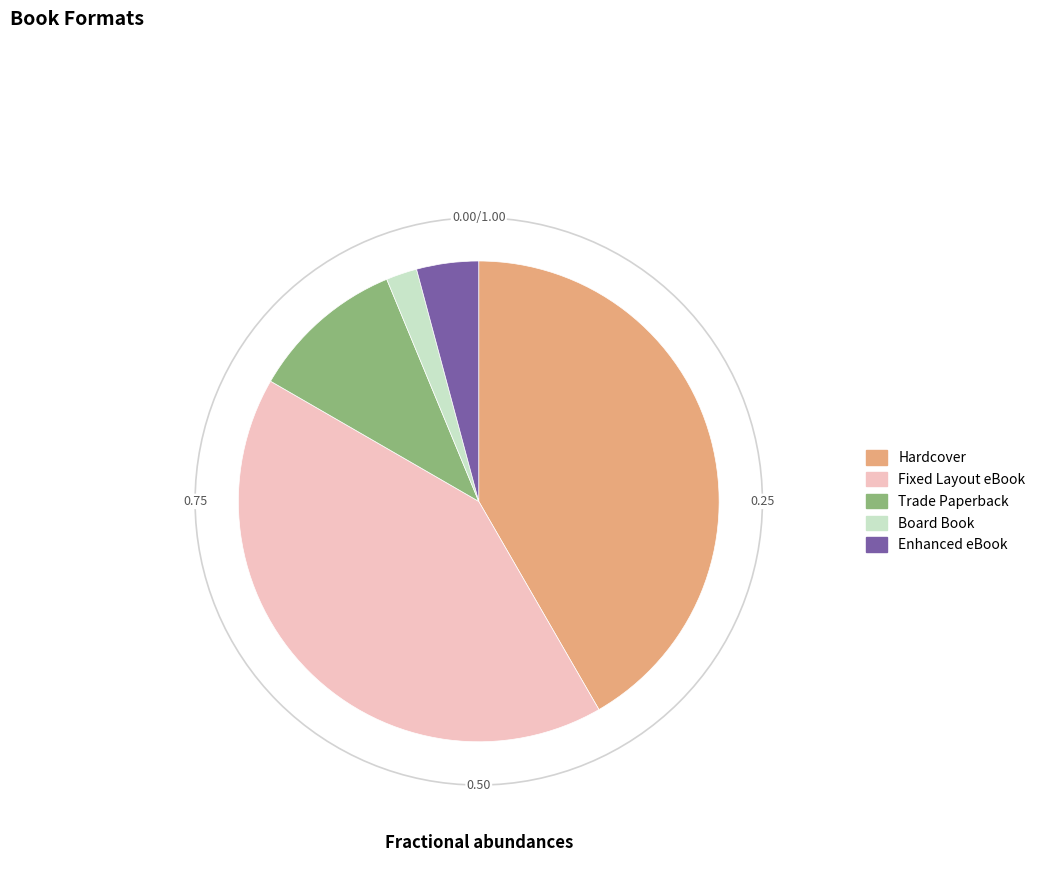

Is the sum of Enhanced eBook and Fixed Layout eBook greater than half?

No